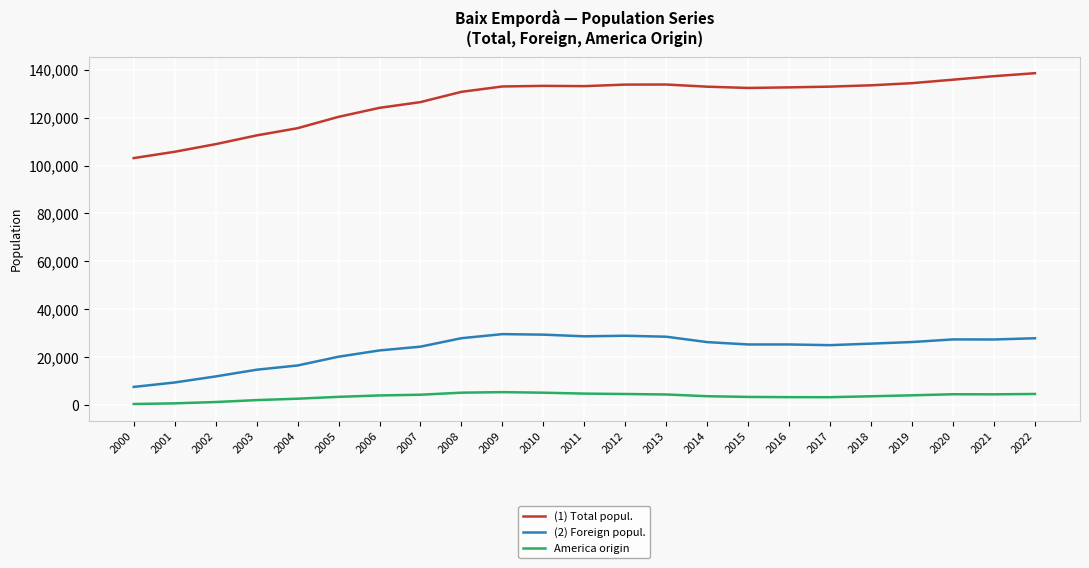

What is the difference between the (2) Foreign popul. values at 2015 and 2017?

285